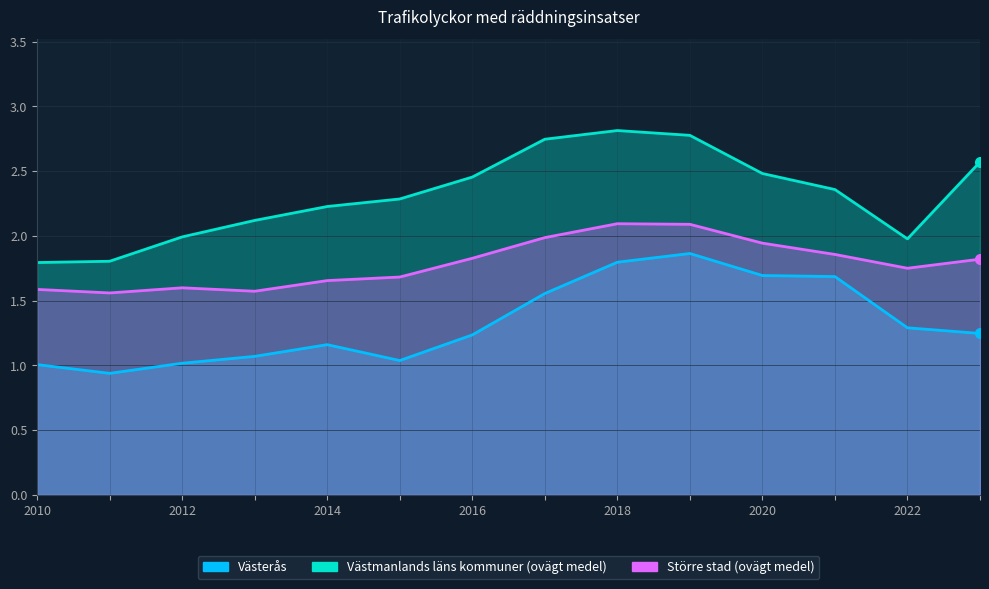

True or false: Västerås and Västmanlands läns kommuner (ovägt medel) cross at least once.

False